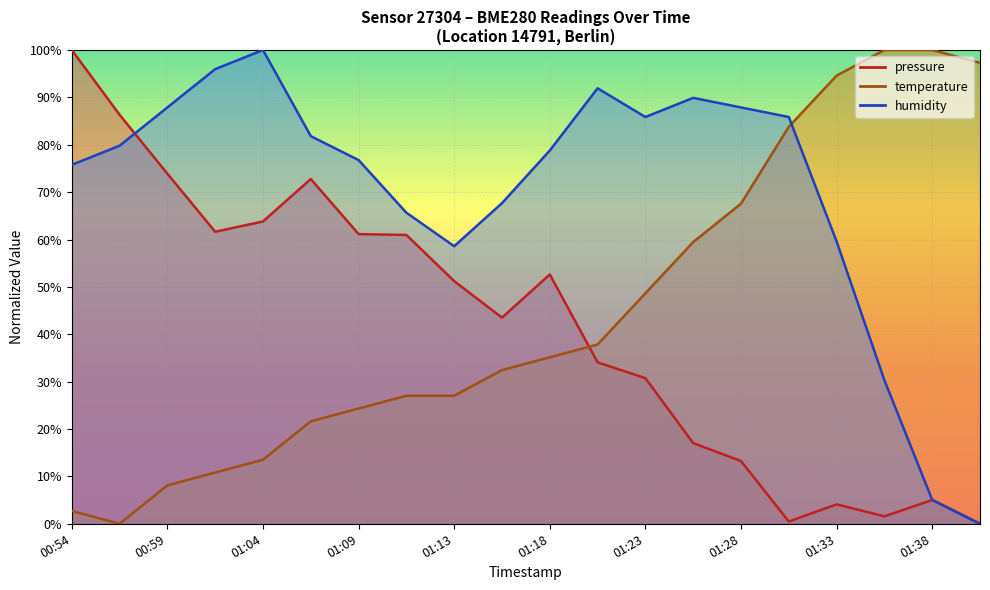

Which series has the largest total across all categories?

humidity